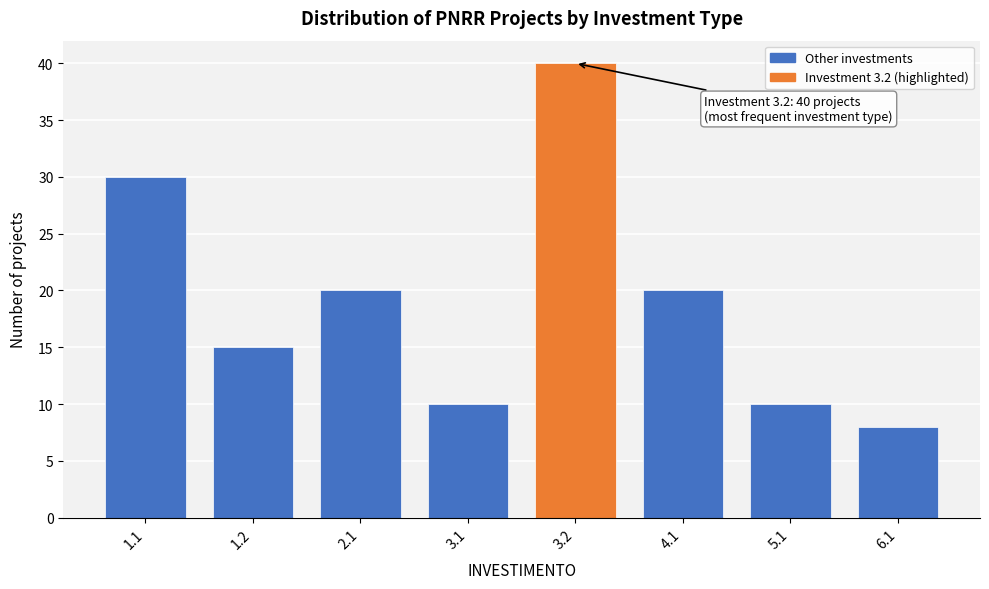

Reading left to right, extract all data points from this chart.

1.1=30	1.2=15	2.1=20	3.1=10	3.2=40	4.1=20	5.1=10	6.1=8